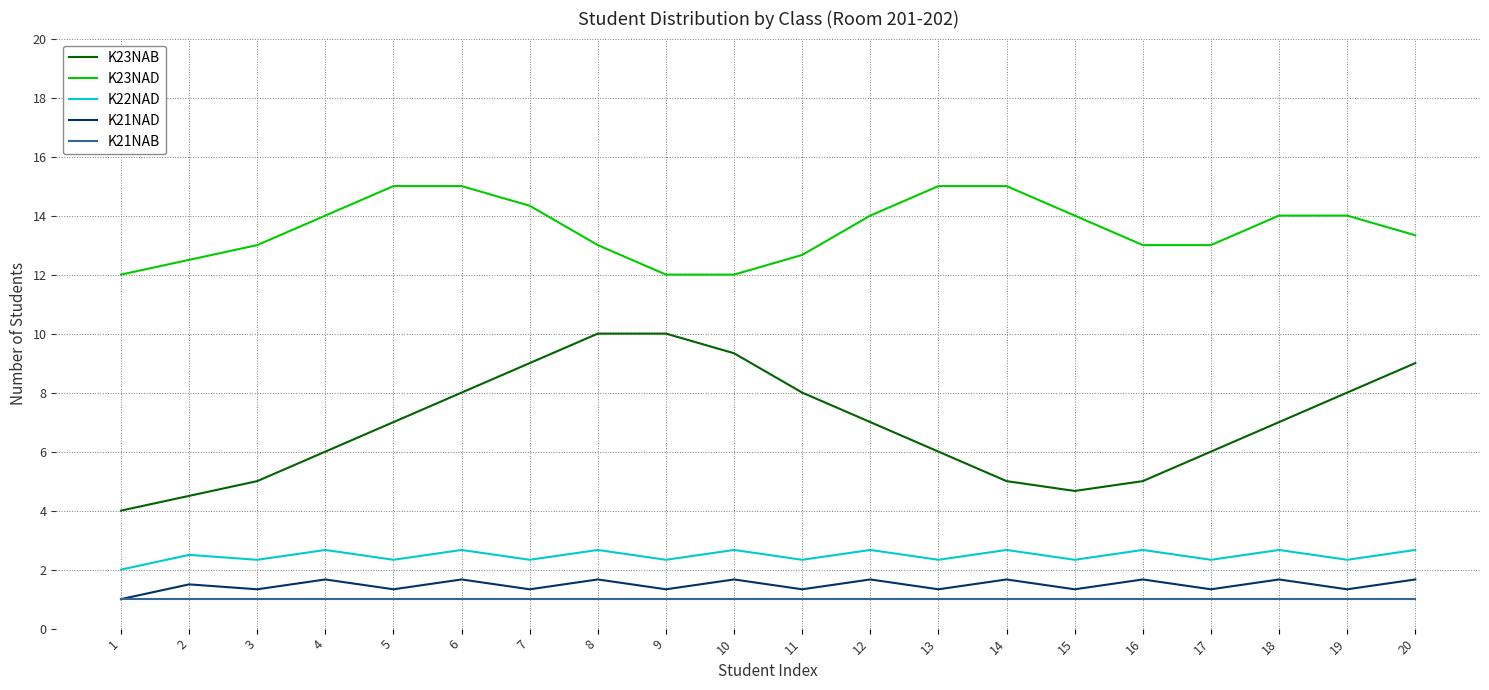

What is the highest value of the K21NAB series?

1.0